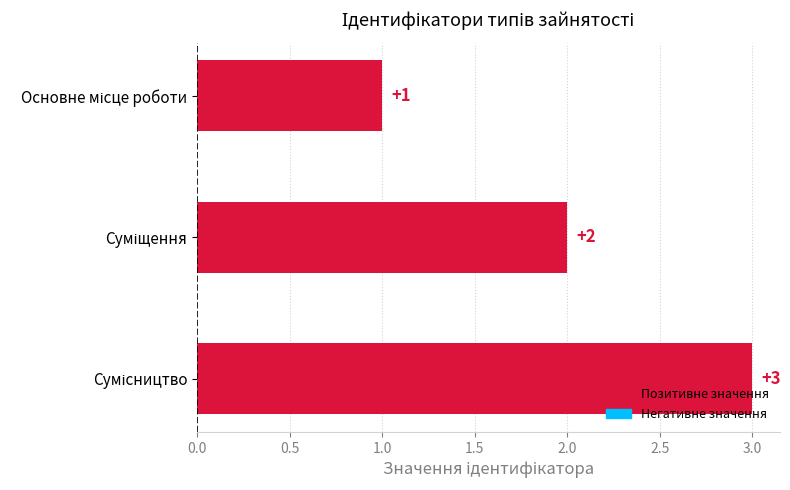

What is the maximum value shown in the chart?

3